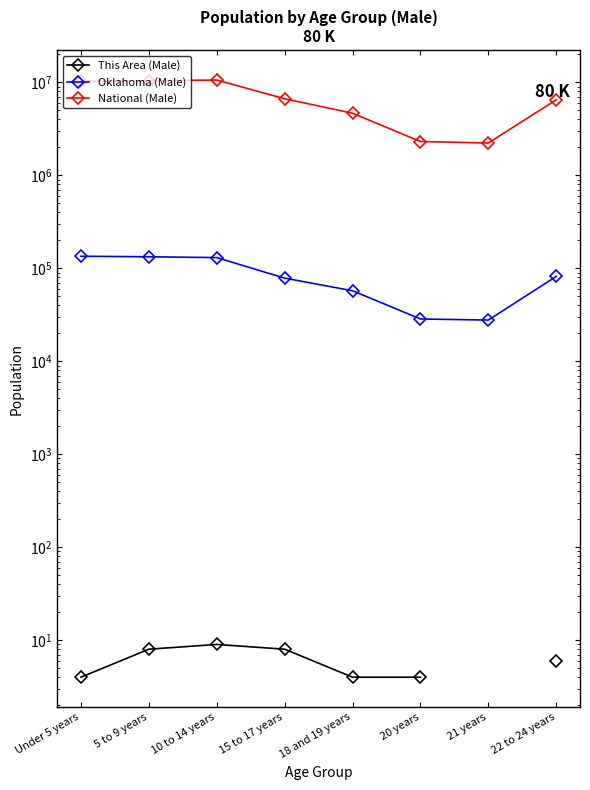

What is the average value of the National (Male) series?

6700846.1